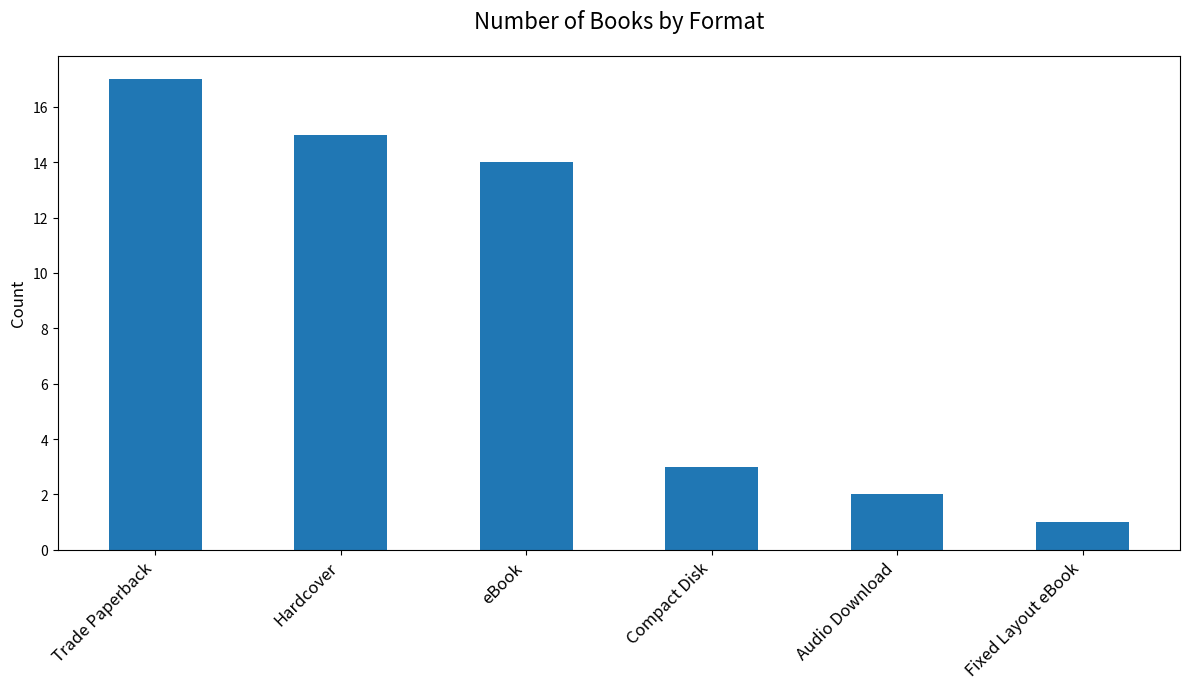

What is the change in value from Compact Disk to Audio Download?

-1